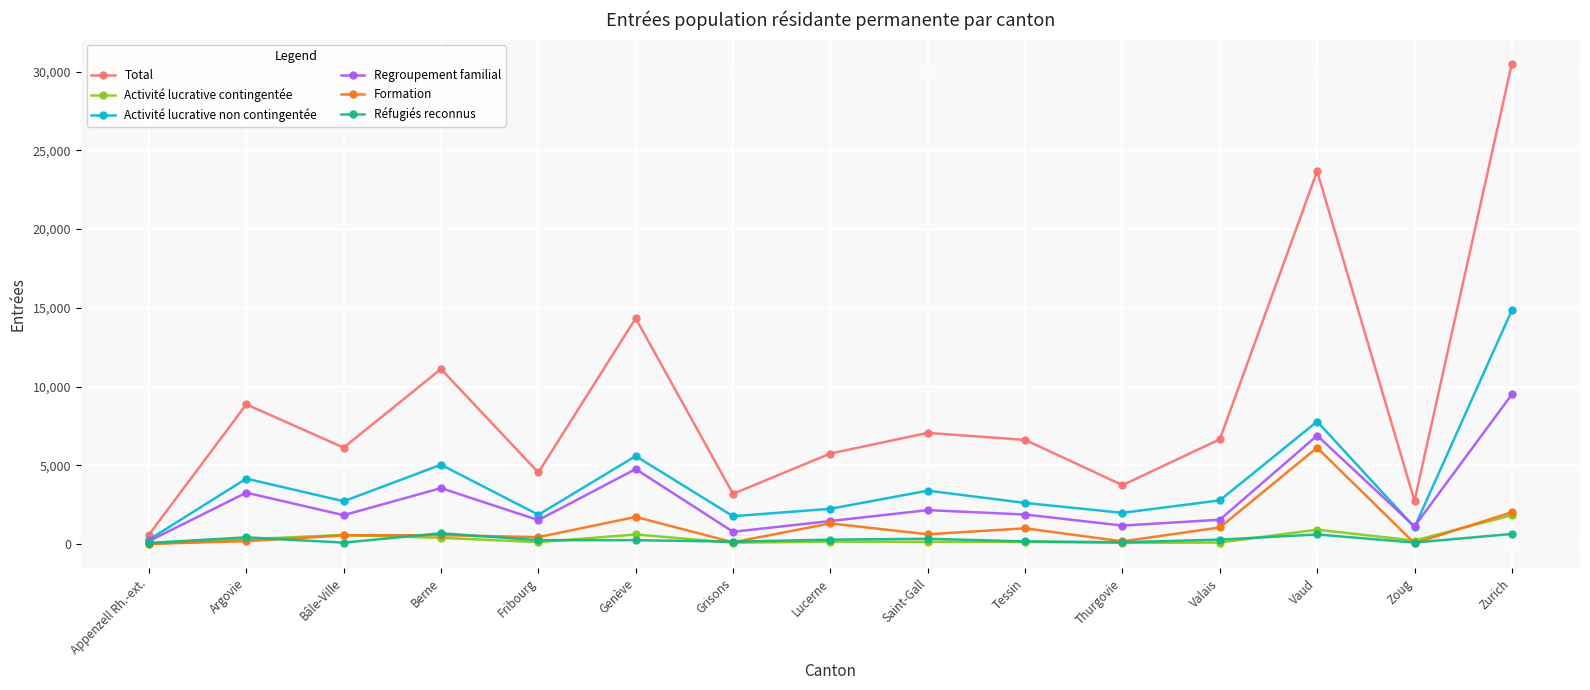

Which series has the largest range (max minus min)?

Total